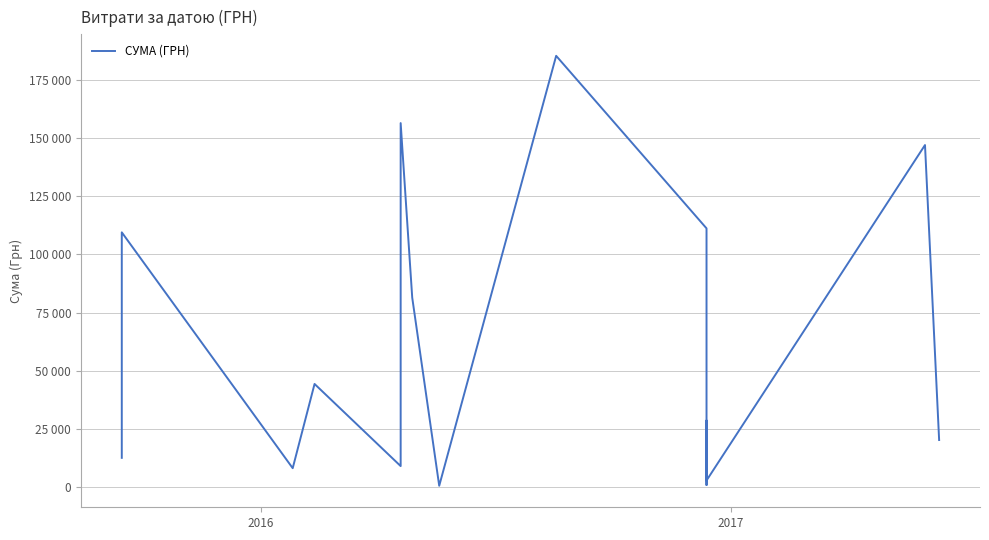

How many lines are shown in the chart?

1